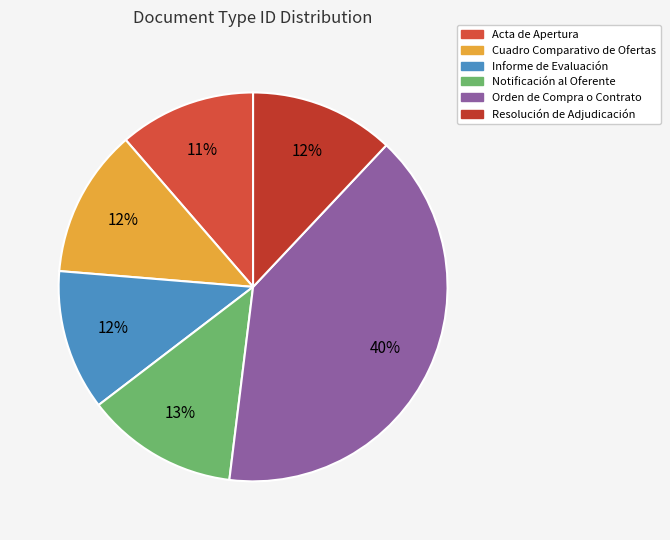

Is there a majority slice in this chart?

No